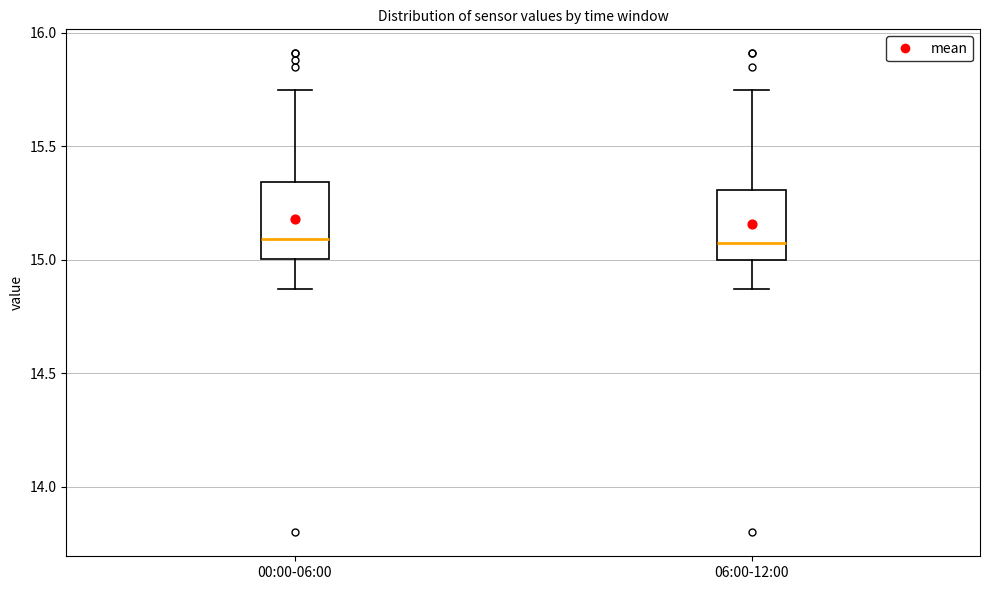

Reading left to right, read every box against the y-axis: the position of its median line, the range the box covers, and the ends of its whiskers. The values are not printed on the chart, so give them approximately, as read against the axis.

00:00-06:00: median 15.10, box 15.00 to 15.35, whiskers 14.85 to 15.75
06:00-12:00: median 15.10, box 15.00 to 15.30, whiskers 14.85 to 15.75